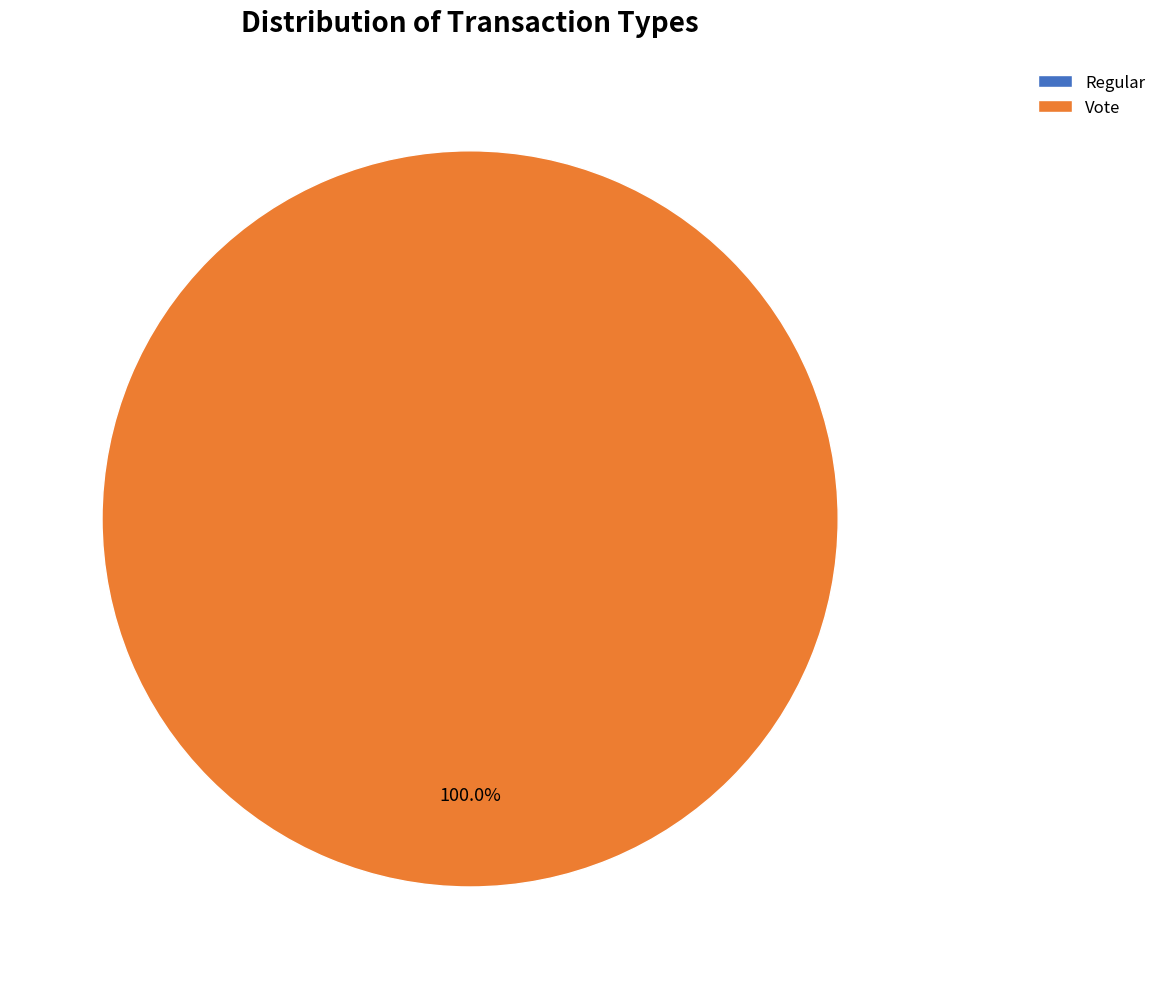

True or false: Vote accounts for 99% of the total.

False